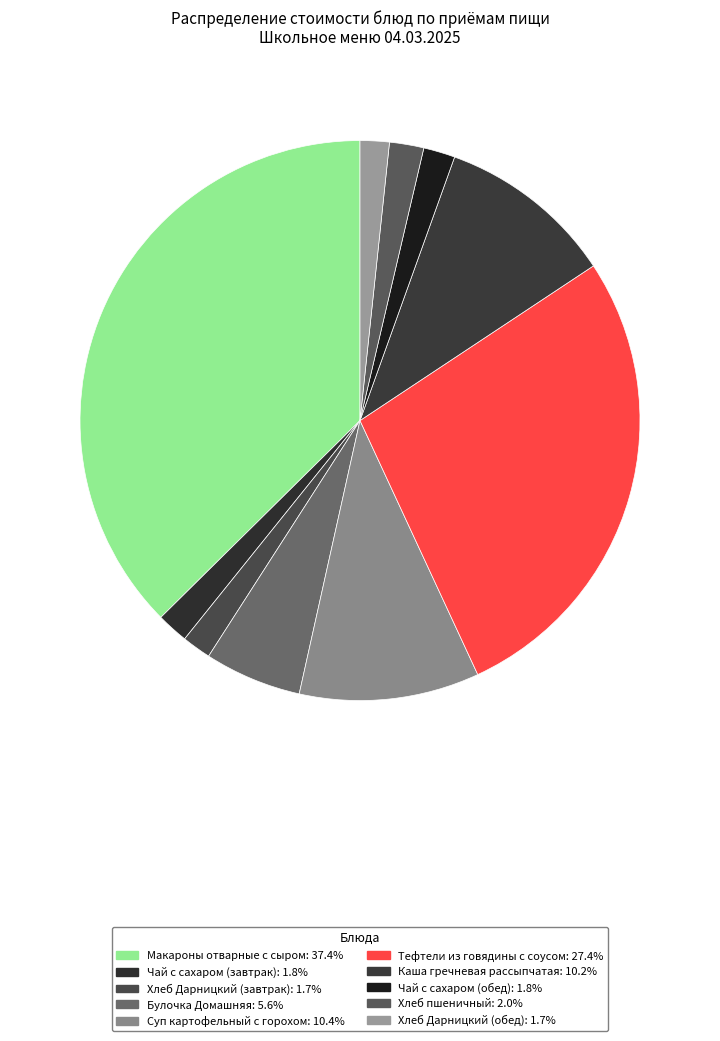

How many slices are in this pie chart?

10